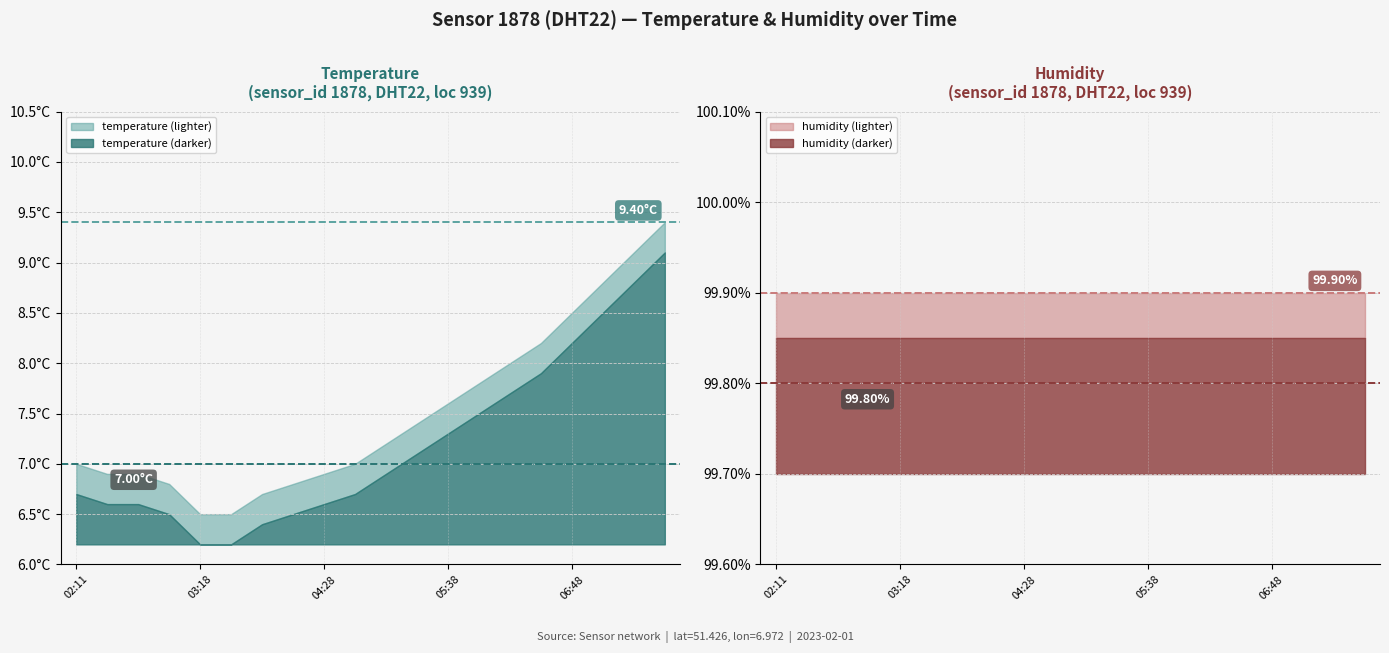

At which label does humidity reach its peak?

02:11